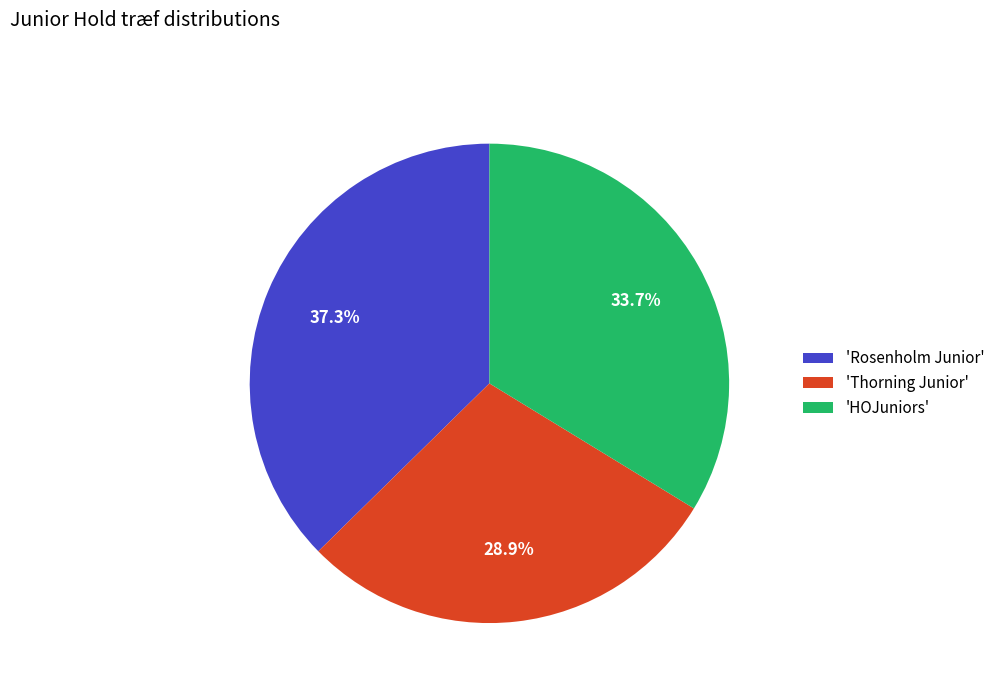

Do 'Rosenholm Junior' and 'Thorning Junior' together represent more than half of the pie?

Yes